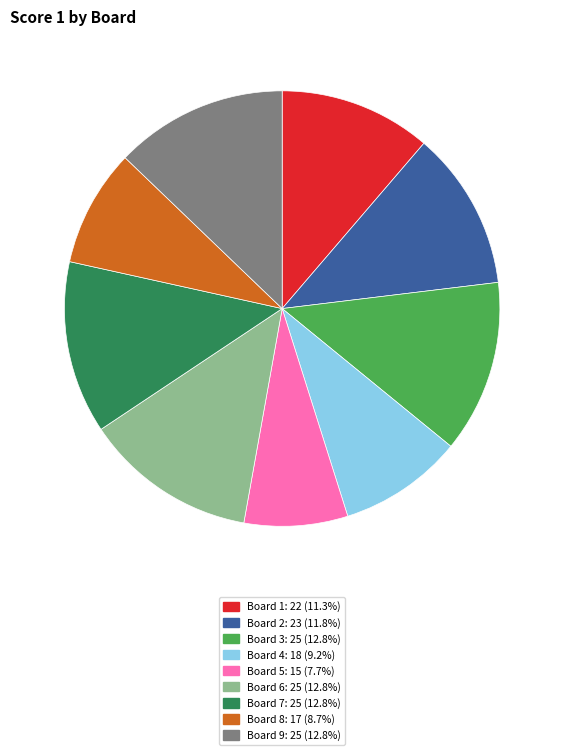

Count the number of slices in the pie.

9